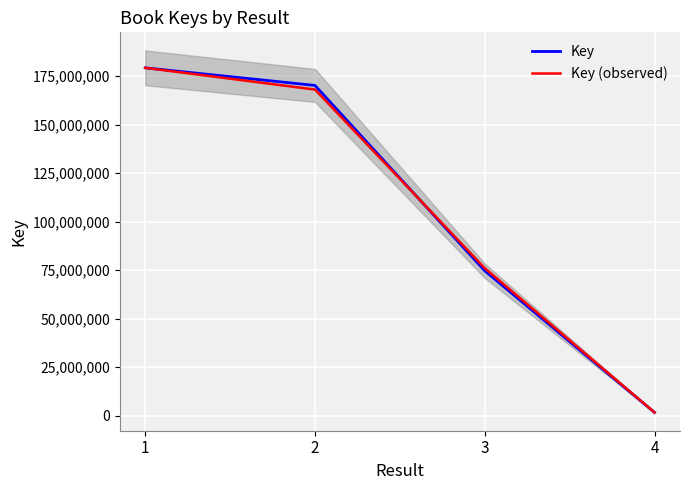

Between 1 and 2, which series saw the biggest shift?

Key (observed)